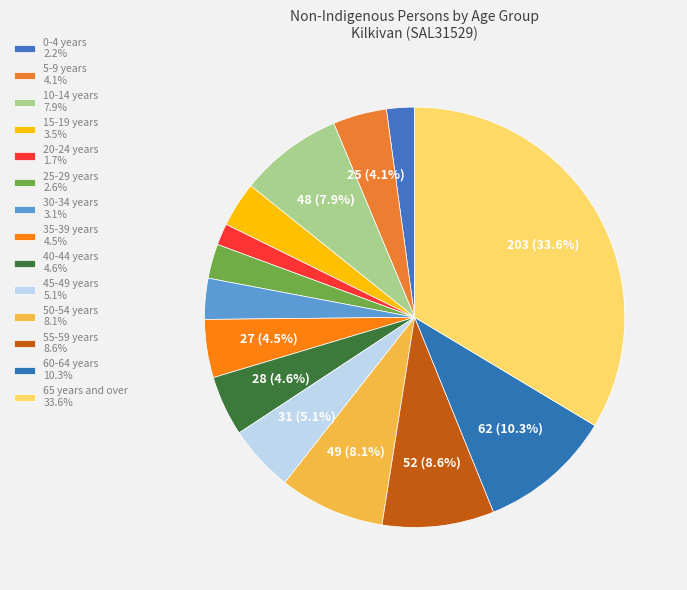

To the nearest percent, what percentage of the pie is 20-24 years?

2%